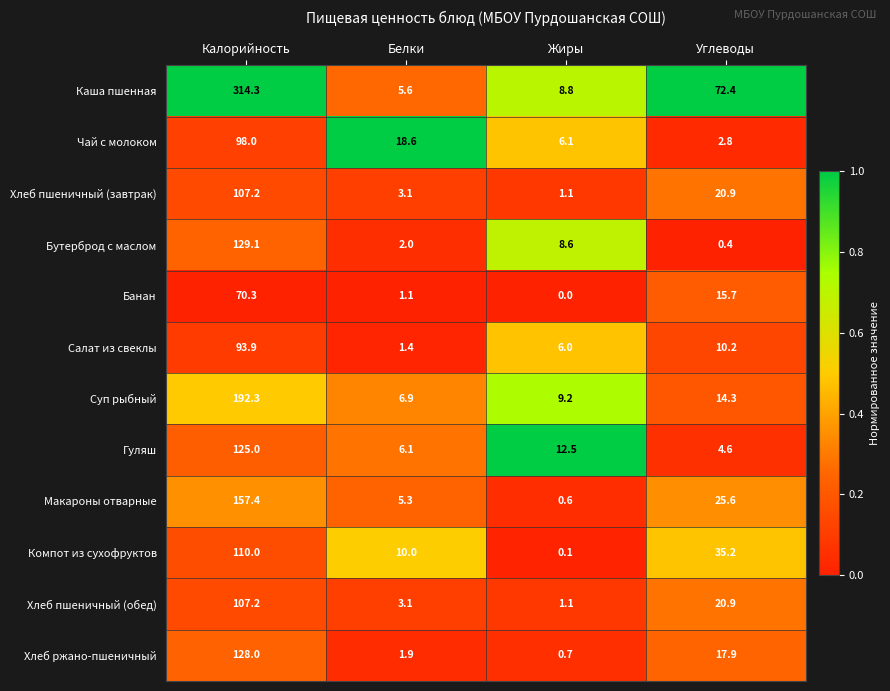

Is it true that Хлеб пшеничный (обед) equals 1.1 at Жиры?

True